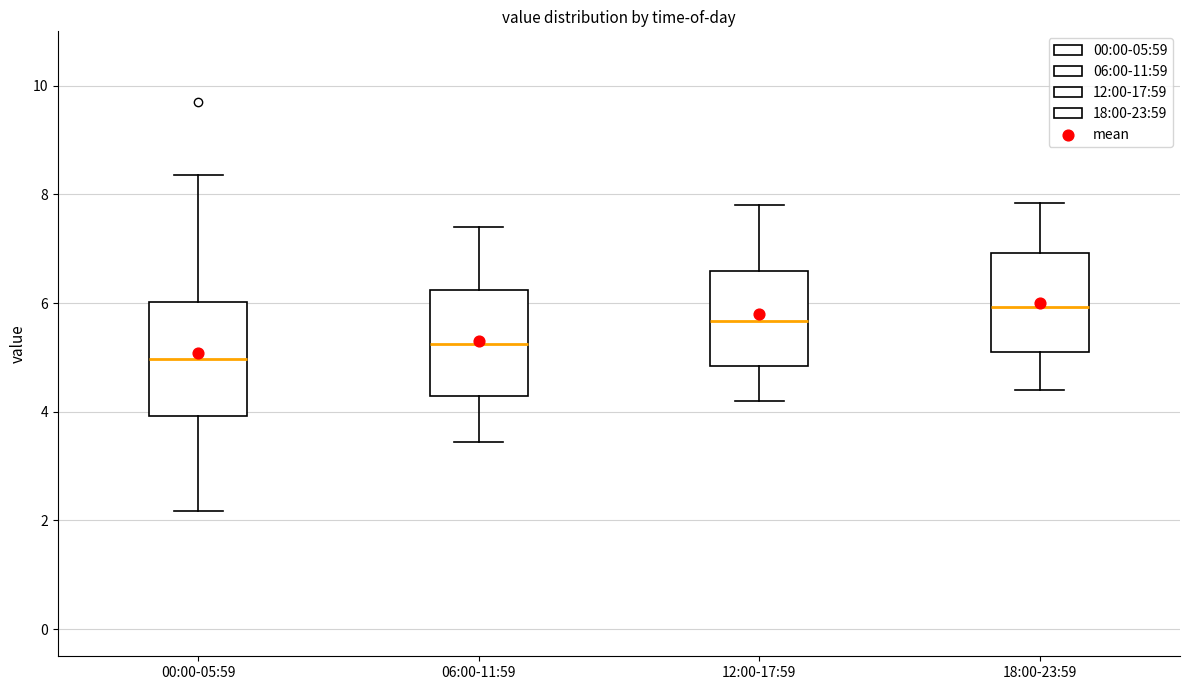

Which box has the lowest median line?

00:00-05:59